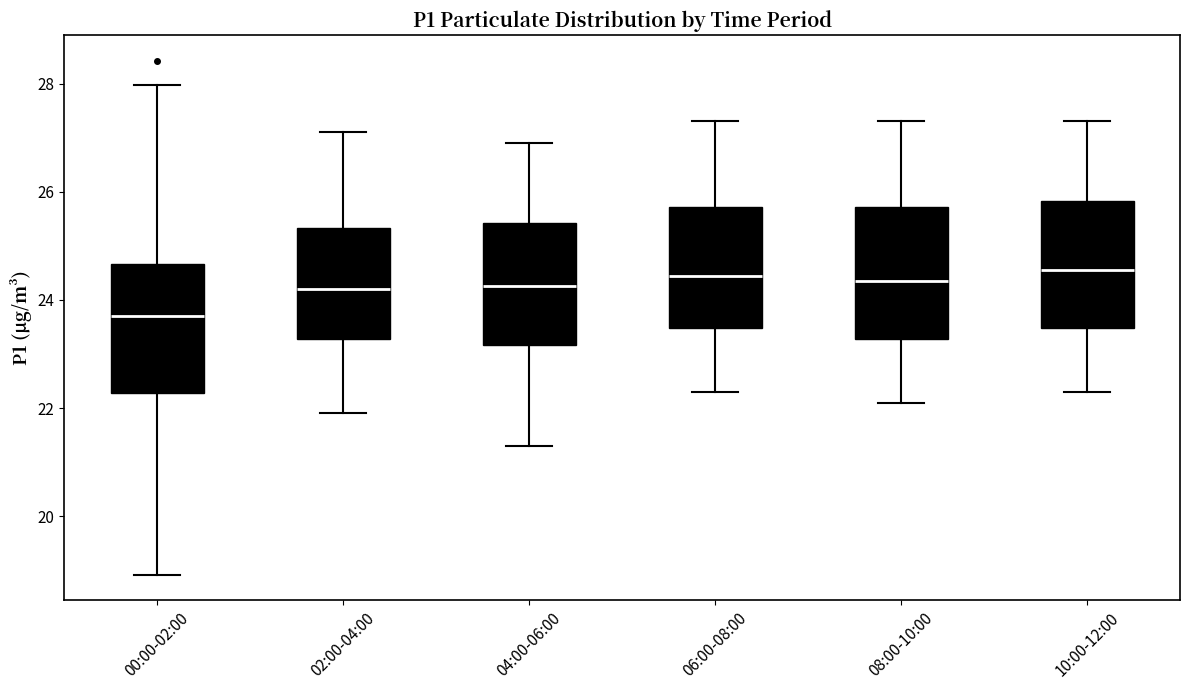

Reading left to right, transcribe this box plot: for each box, give where its median line is, the range the box spans, and where its two whiskers end, as read against the y-axis. The values are not printed on the chart, so give them approximately, as read against the axis.

00:00-02:00: median 23.8, box 22.2 to 24.6, whiskers 19.0 to 28.0
02:00-04:00: median 24.2, box 23.2 to 25.4, whiskers 22.0 to 27.2
04:00-06:00: median 24.2, box 23.2 to 25.4, whiskers 21.4 to 27.0
06:00-08:00: median 24.4, box 23.4 to 25.8, whiskers 22.4 to 27.4
08:00-10:00: median 24.4, box 23.2 to 25.8, whiskers 22.2 to 27.4
10:00-12:00: median 24.6, box 23.4 to 25.8, whiskers 22.4 to 27.4